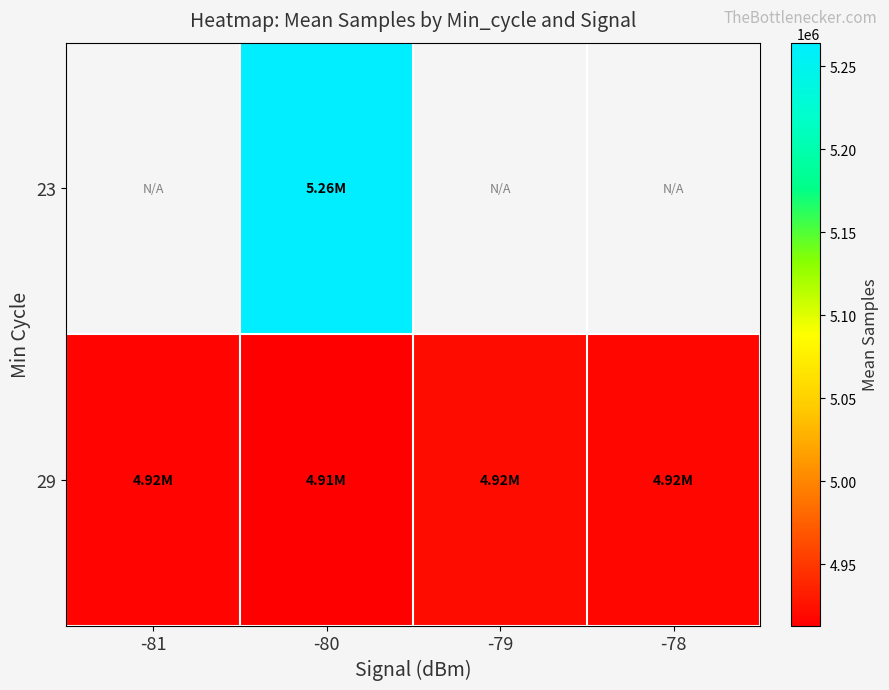

Between -81 and -80, which is larger?

-80